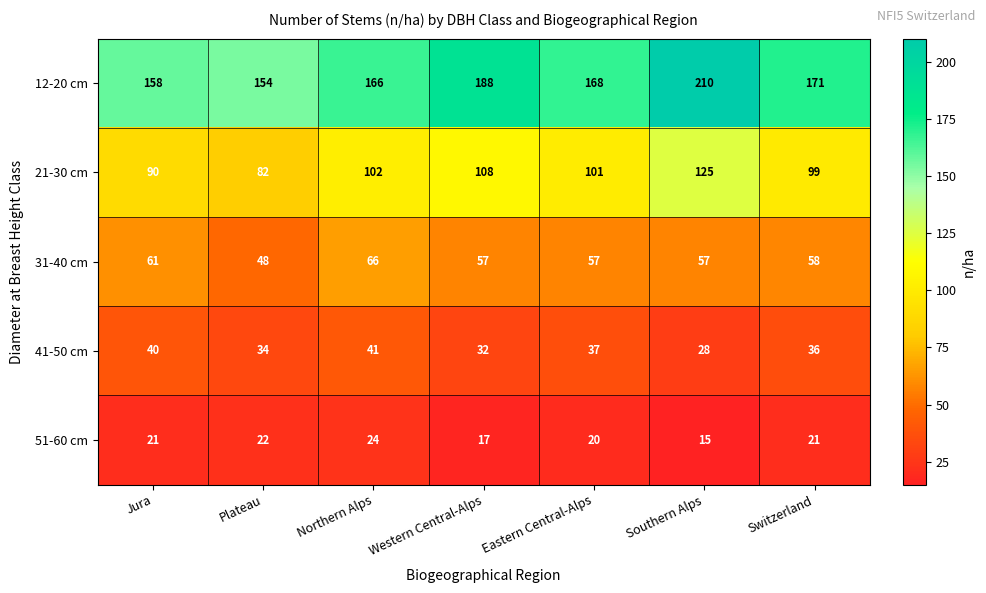

What is the spread (max minus min) of values at Switzerland?

150